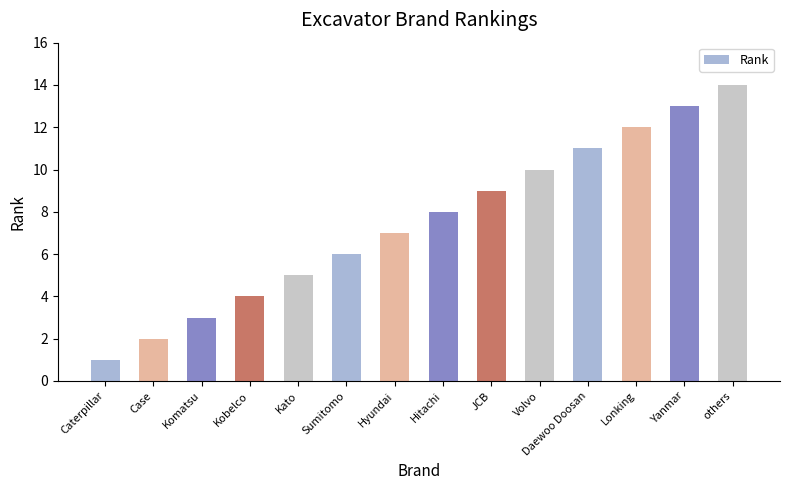

What is the difference between the values at Kobelco and Sumitomo?

2